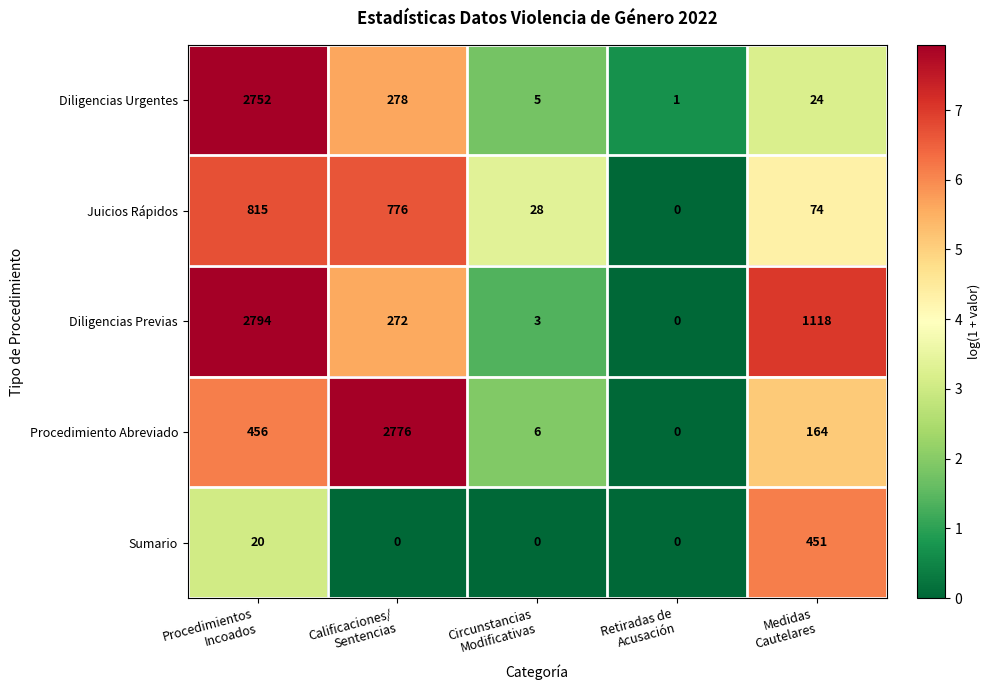

What is the greatest value displayed?

2794